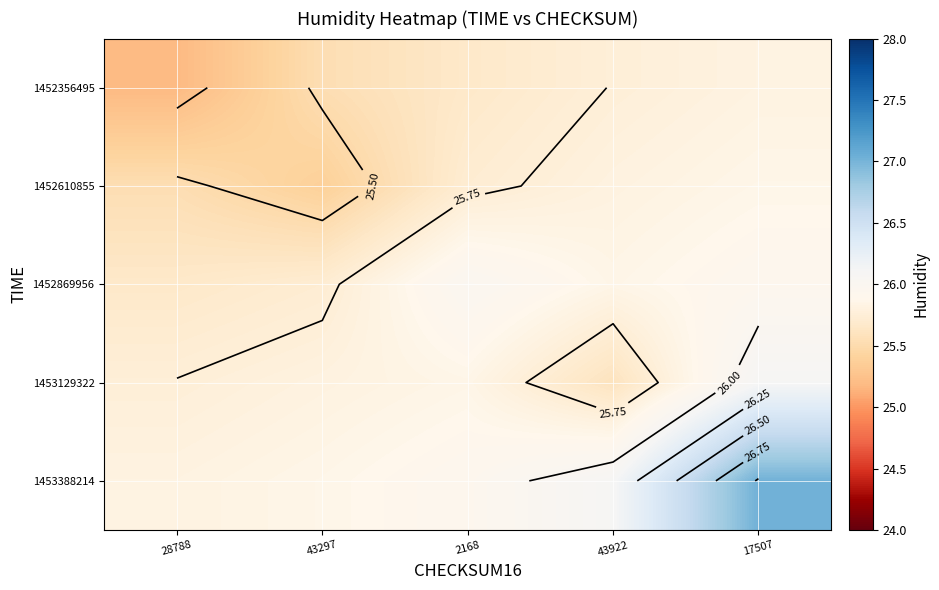

Is the value of 1452356495 at 17507 greater than the value of 1452869956 at 43297?

Yes